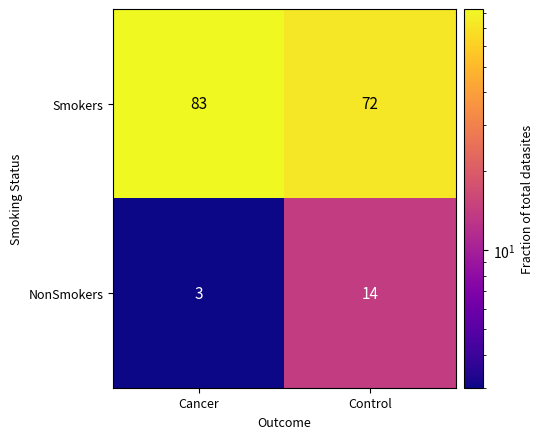

At which label does Smokers reach its peak?

Cancer